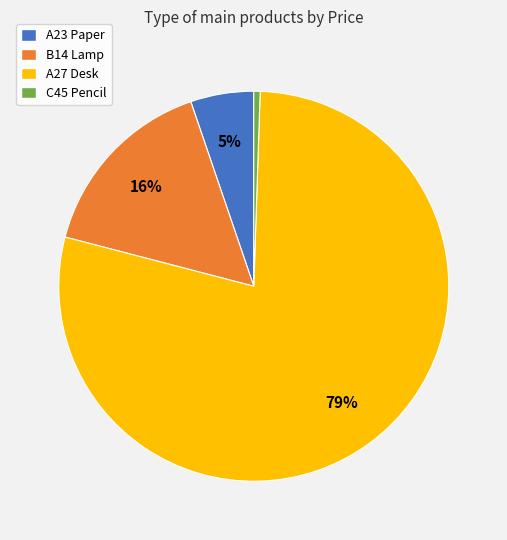

Count the number of slices in the pie.

4